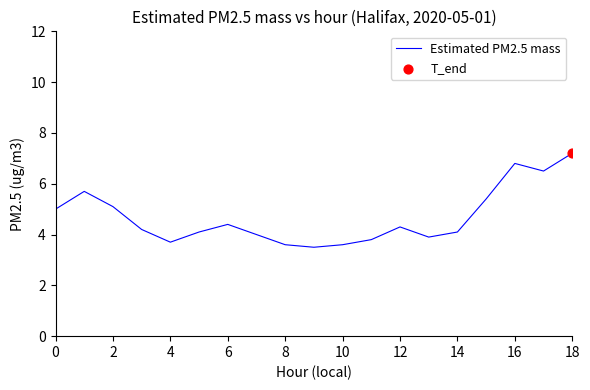

What is the smallest value displayed?

3.5